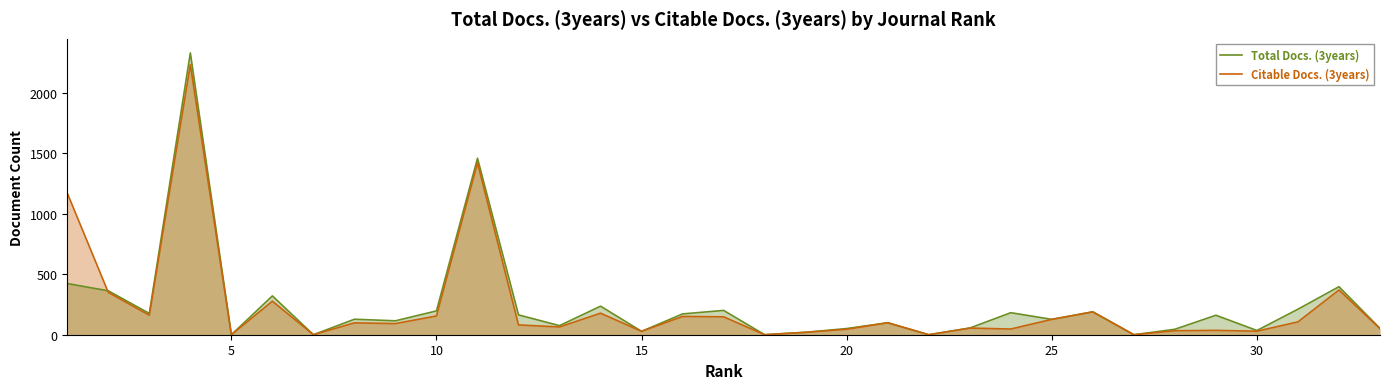

How many values in the Citable Docs. (3years) series exceed 92?

16